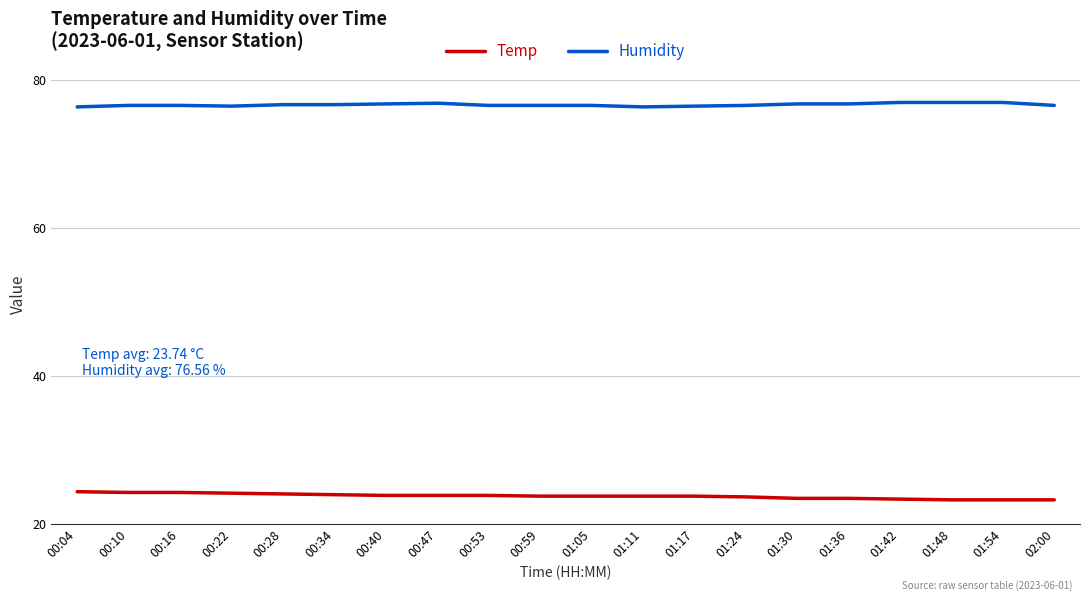

List the series in order of their peak value, lowest first.

Temp, Humidity